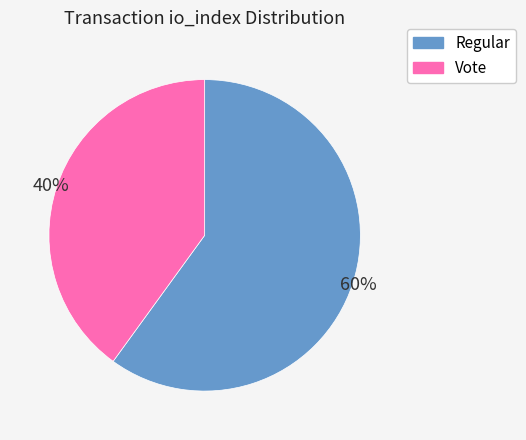

Is there any slice that represents more than half of the pie?

Yes